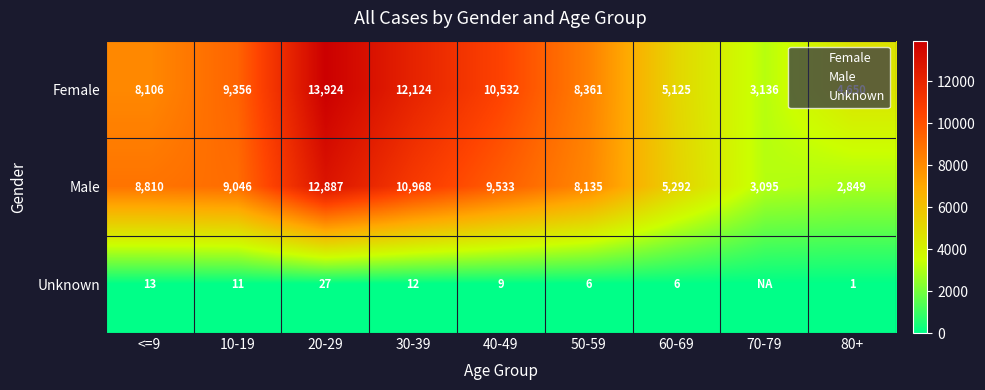

What is the minimum value for Male?

2849